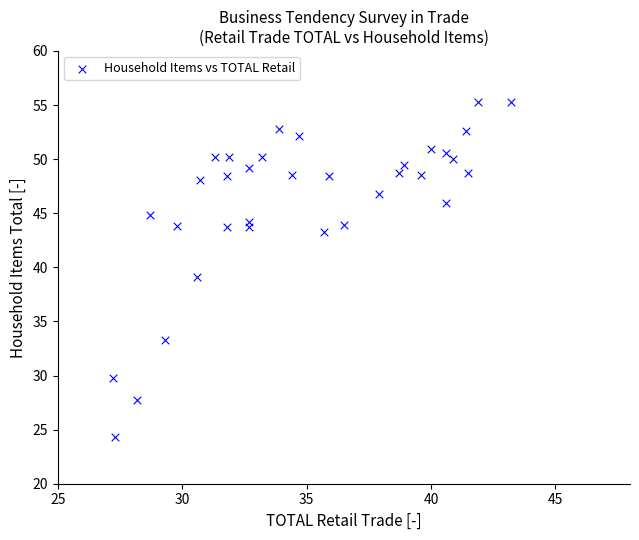

What is the range of Y values (max minus min)?

31.0